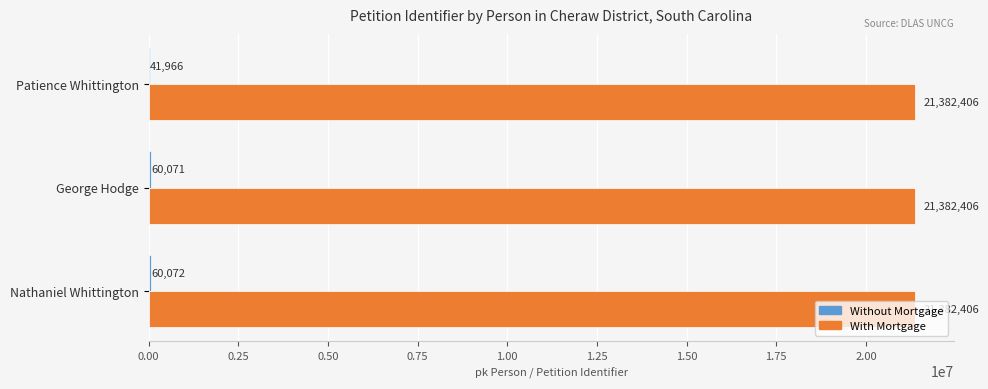

Is it true that With Mortgage equals 14213787 at George Hodge?

False